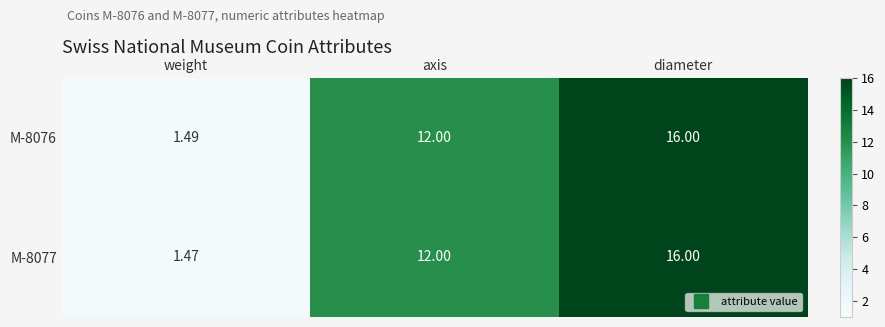

List the labels in order of M-8076 value, largest first.

diameter, axis, weight